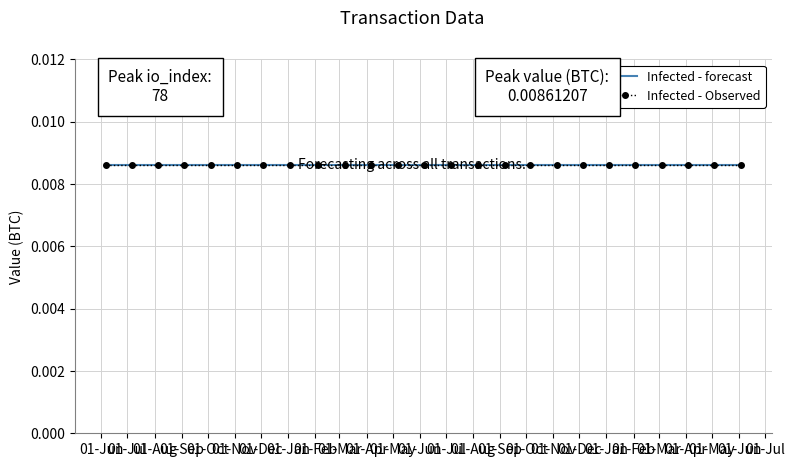

Between 17 and 20, which is larger?

17